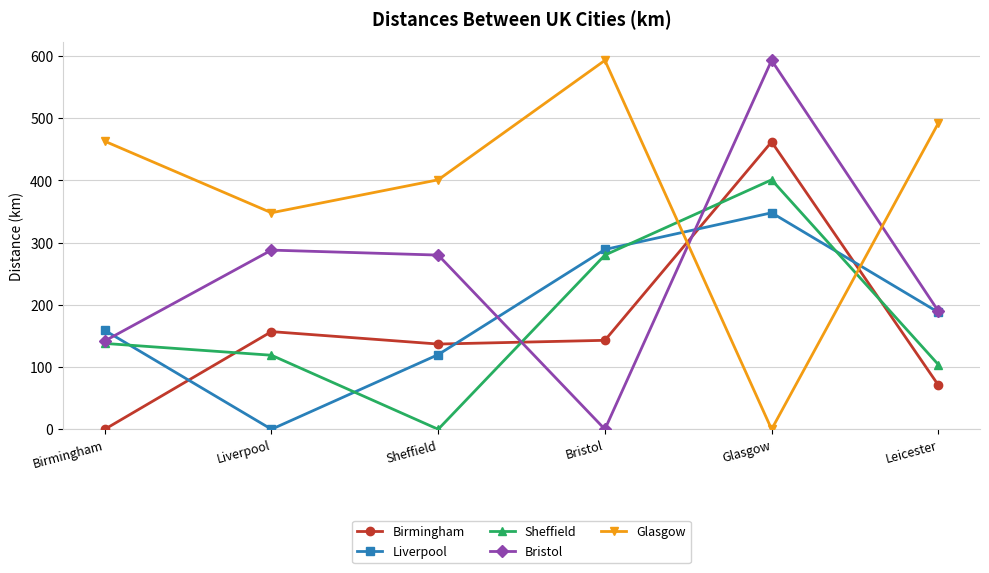

What position from the right is Liverpool?

5